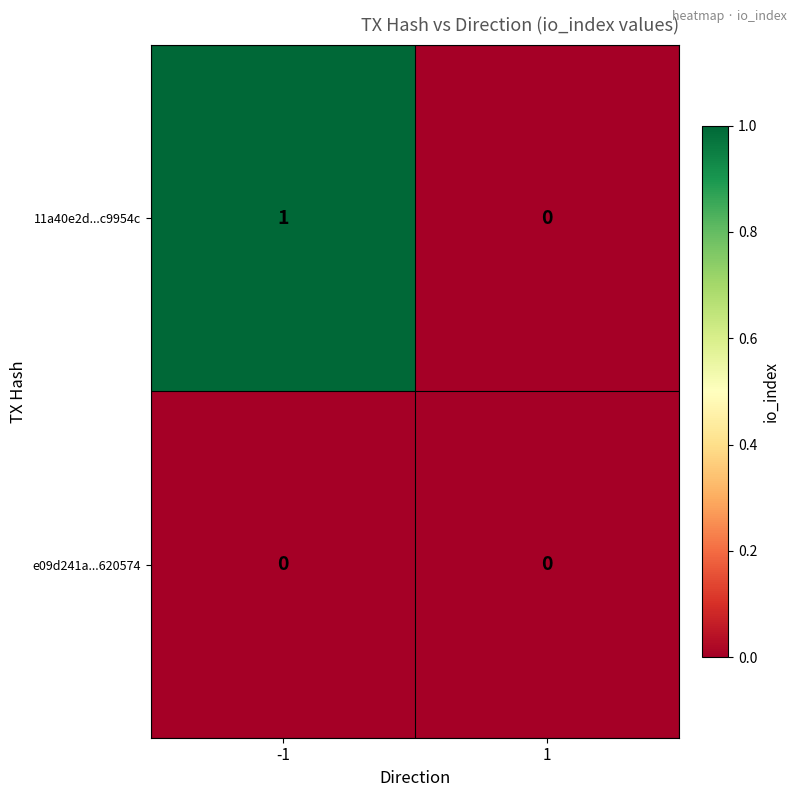

Rank the series by their maximum value, from lowest to highest.

e09d241a...620574, 11a40e2d...c9954c